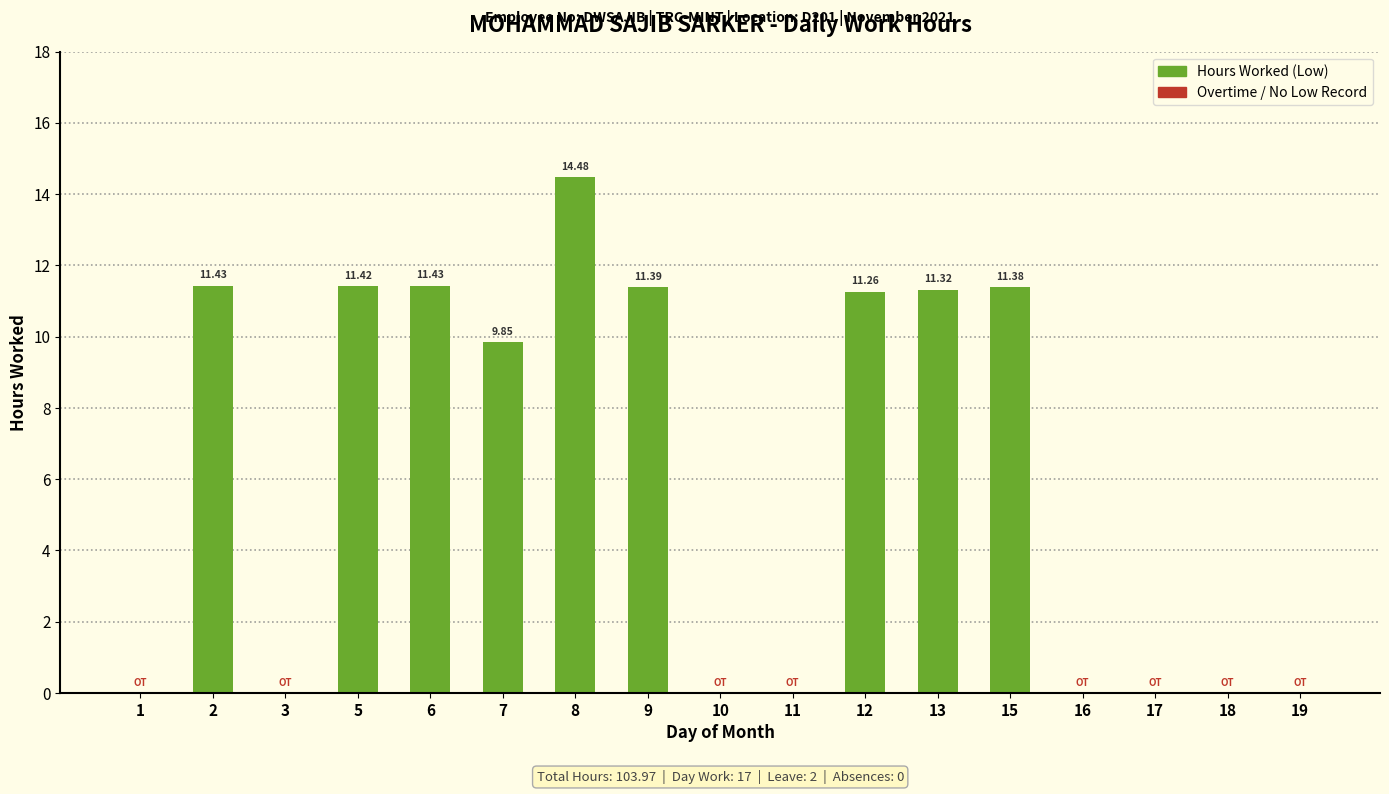

Where is the data nearest to the value 7?

7